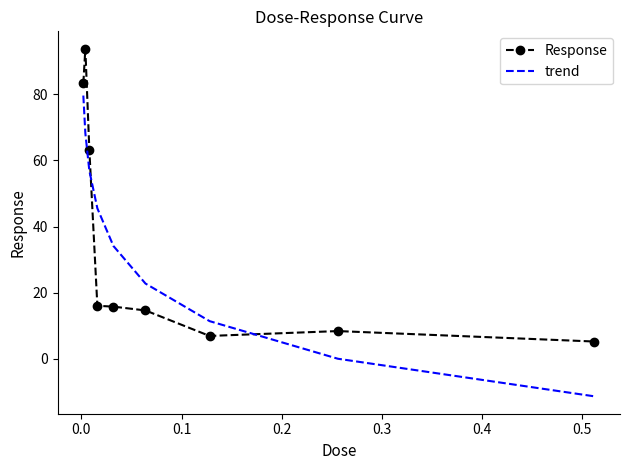

Rank the series by their maximum value, from lowest to highest.

trend, Response